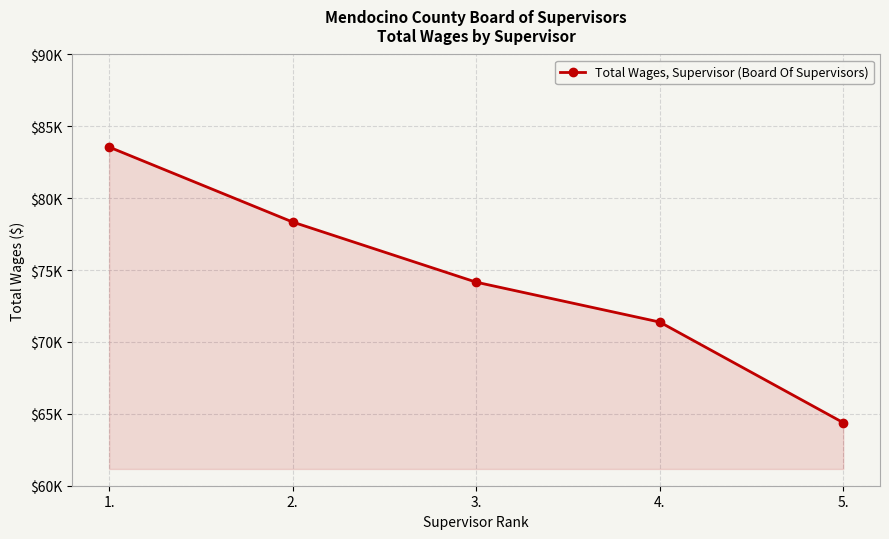

Rank the categories by value from lowest to highest.

5., 4., 3., 2., 1.